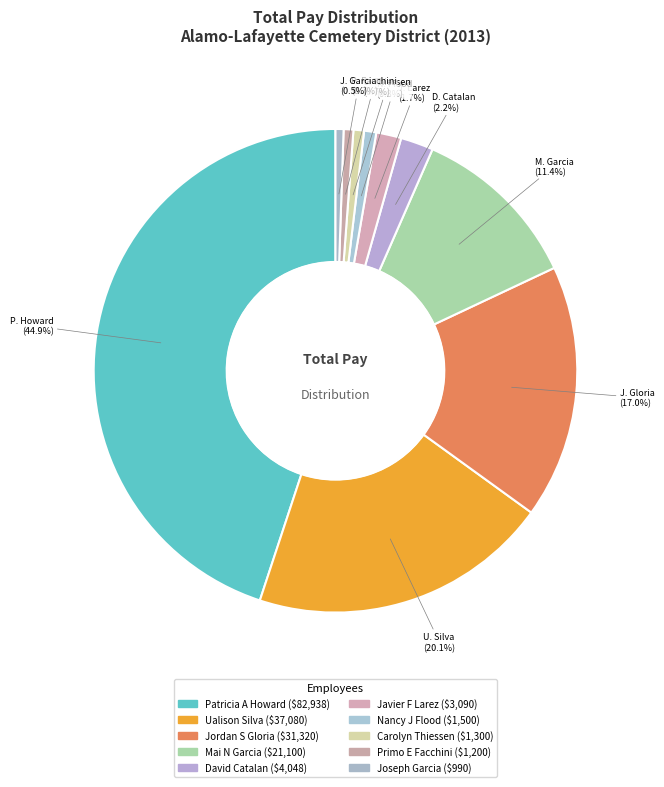

Which category has the biggest portion of the pie?

Patricia A Howard